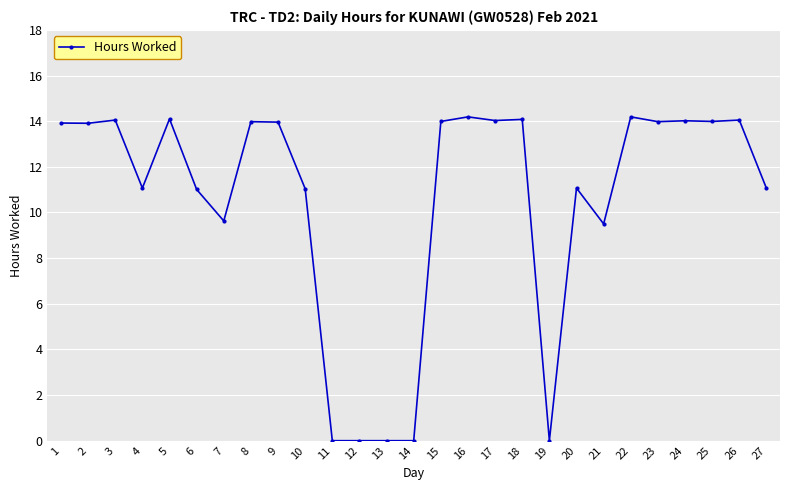

What is the maximum value shown in the chart?

14.2